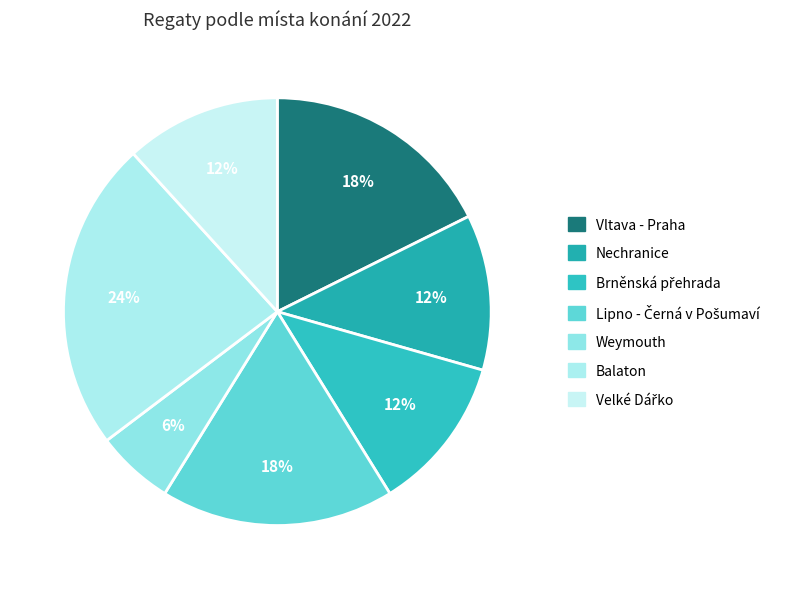

Which slice is the largest?

Balaton